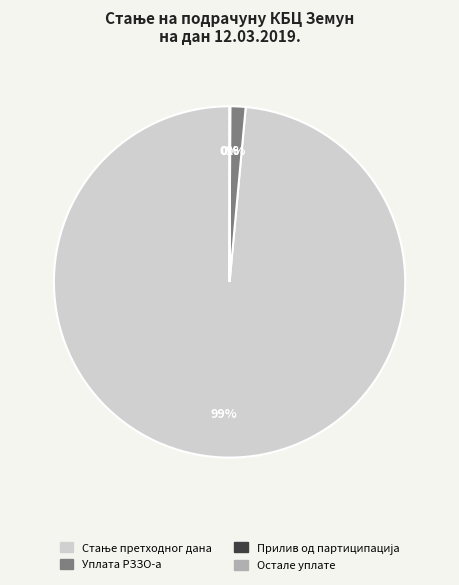

Is there any slice that represents more than half of the pie?

Yes